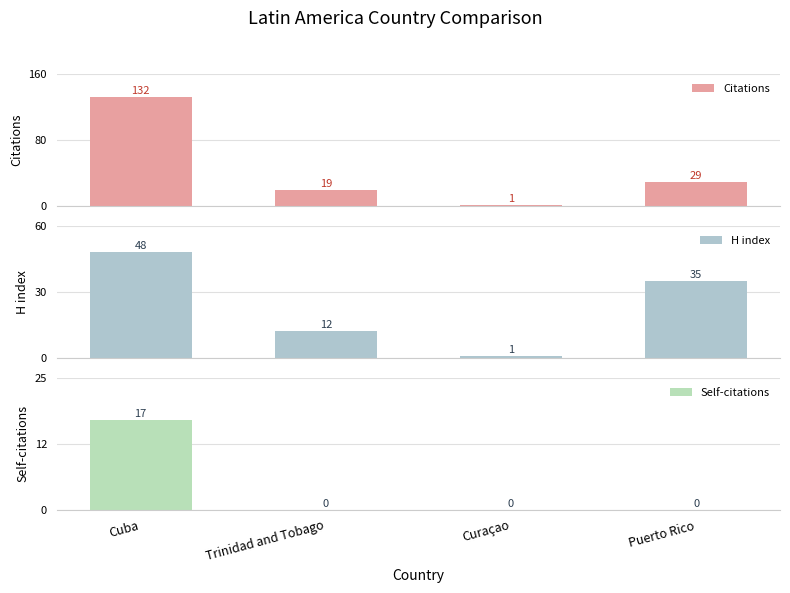

What is the value of the H index bar at the 4th from the left?

35